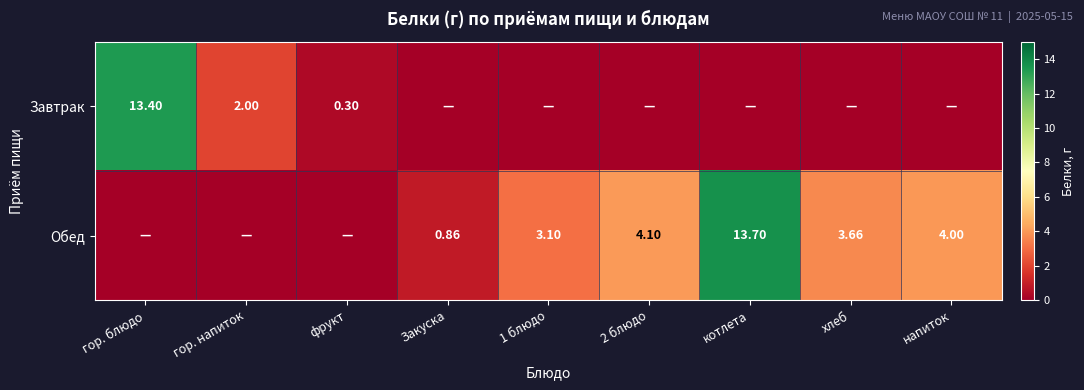

List the series in order of their peak value, highest first.

Обед, Завтрак